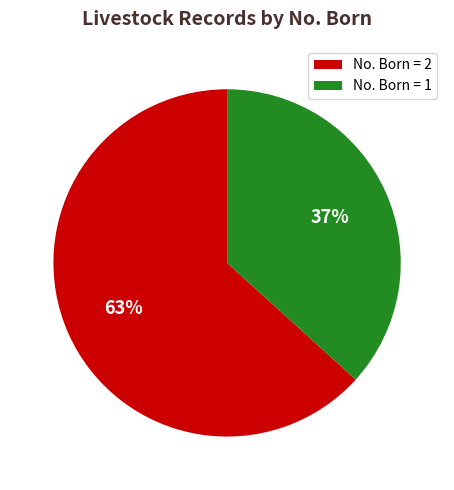

To the nearest percent, what is the combined percentage of No. Born = 1 and No. Born = 2?

100%